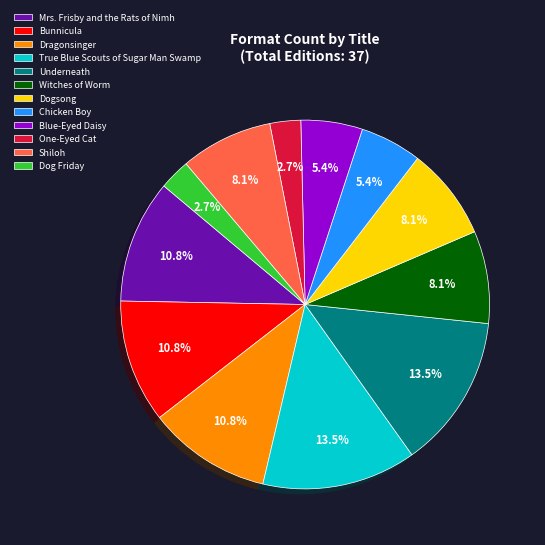

To the nearest percent, what percentage of the pie is Mrs. Frisby and the Rats of Nimh?

11%